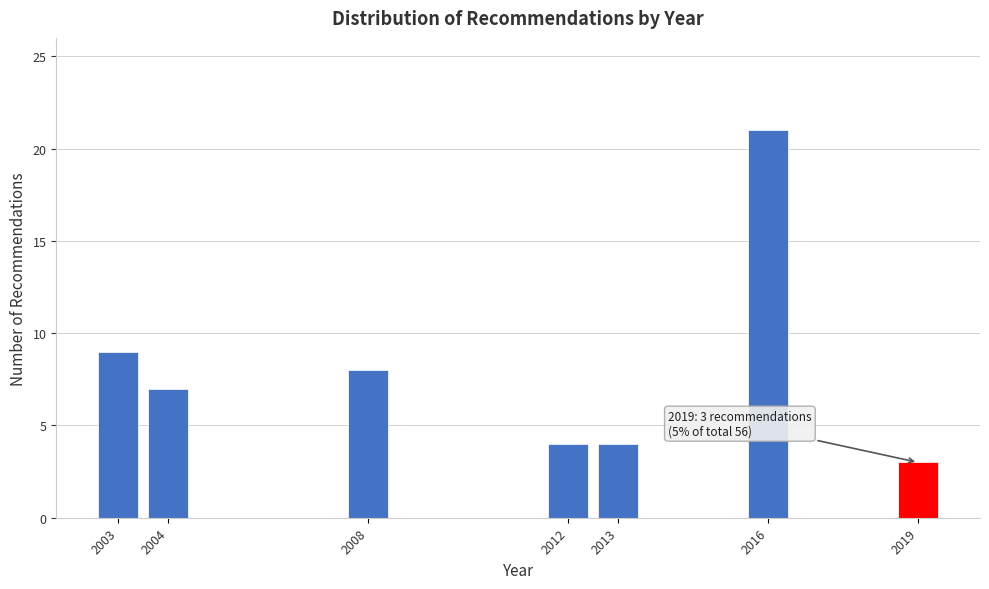

Reading left to right, transcribe all the data shown in this chart.

2003=9	2004=7	2008=8	2012=4	2013=4	2016=21	2019=3